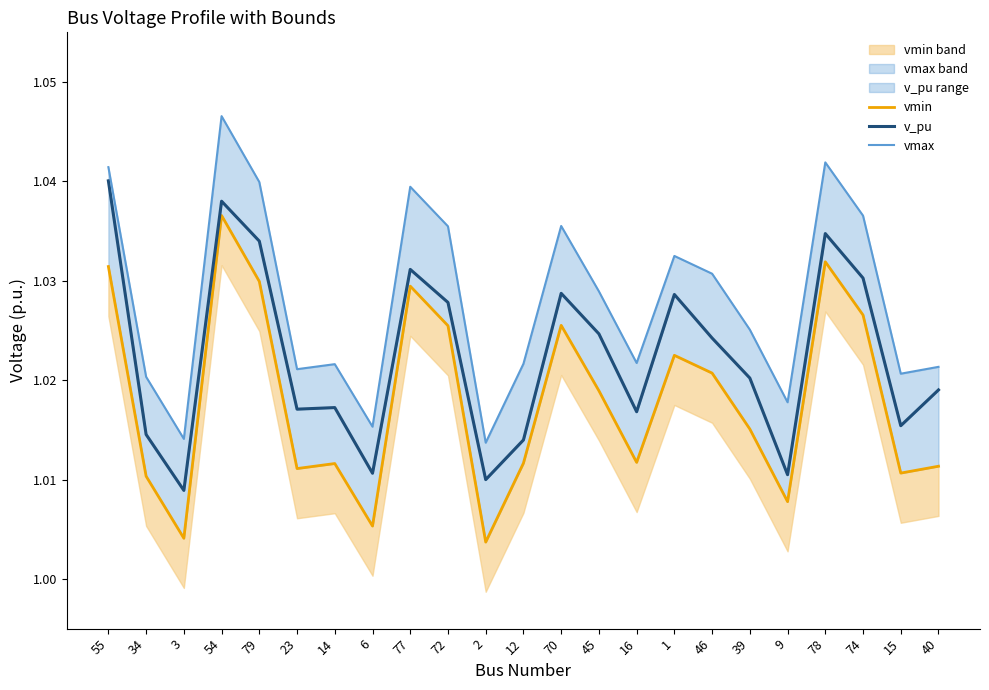

Is it true that vmin equals 1.5 at 72?

False